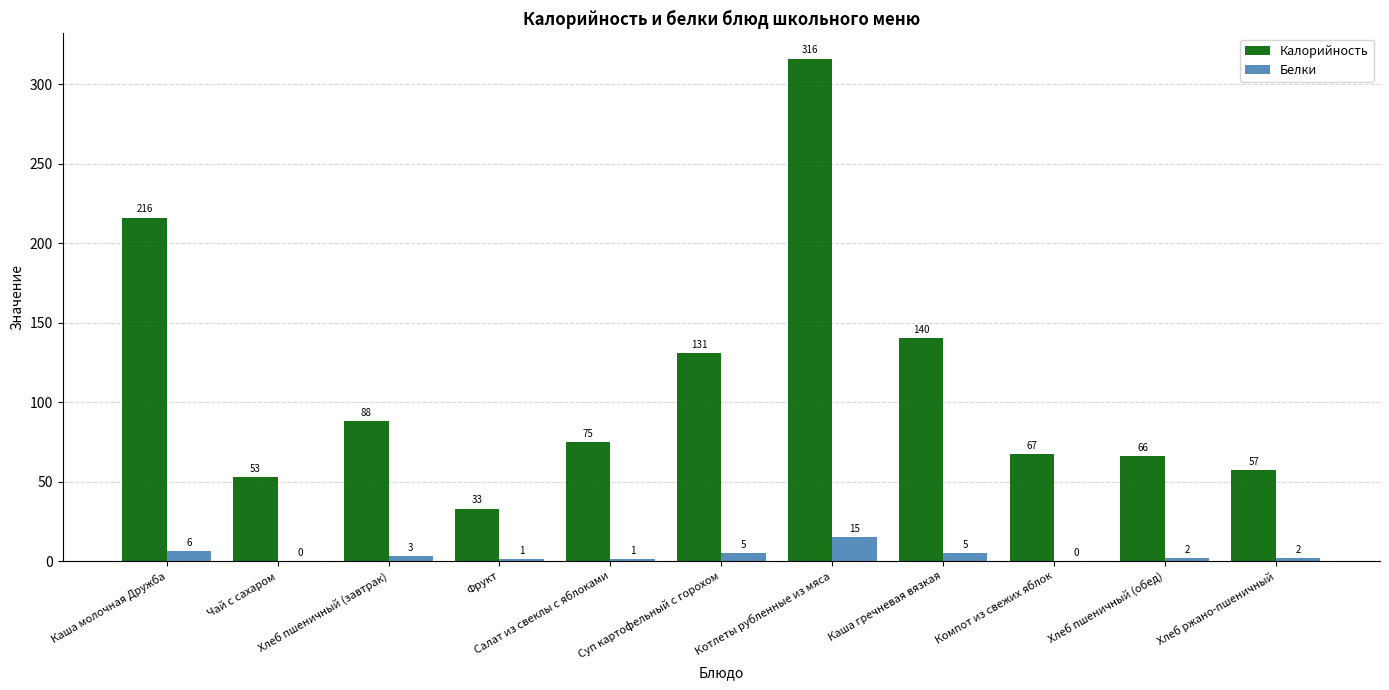

Which series has the largest total across all categories?

Калорийность